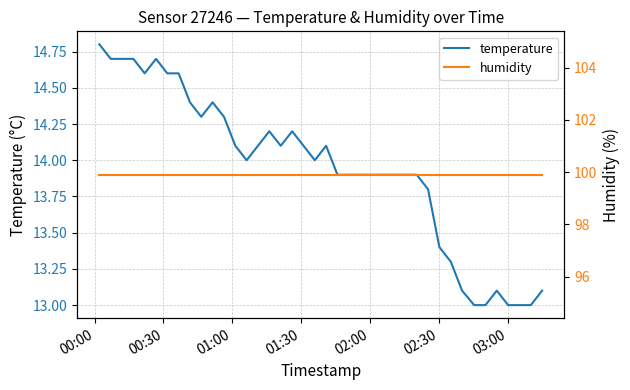

What is the value of the temperature point at the 9th from the left?

14.4